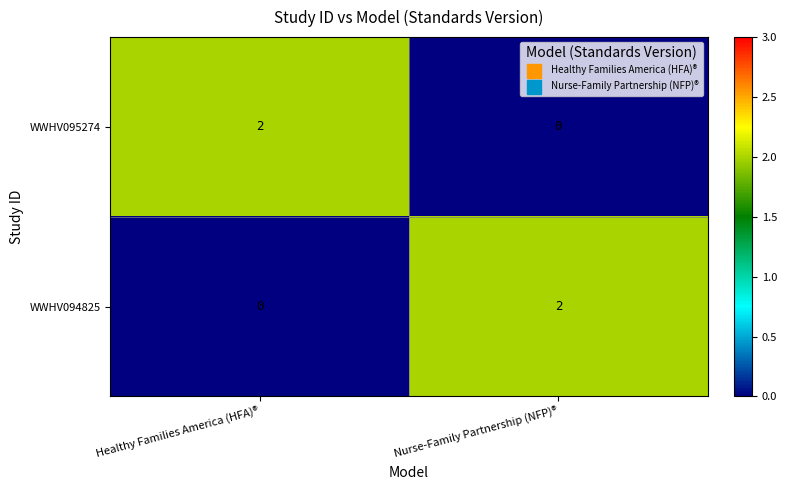

At Healthy Families America (HFA)®, list the series in order from smallest to largest.

WWHV094825, WWHV095274